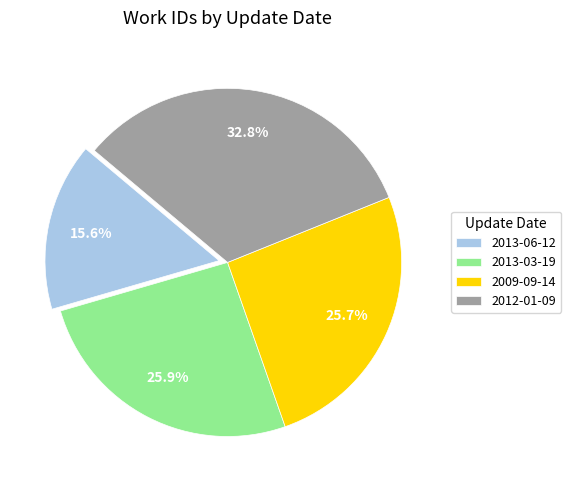

What percentage is NOT represented by 2009-09-14?

74.3%